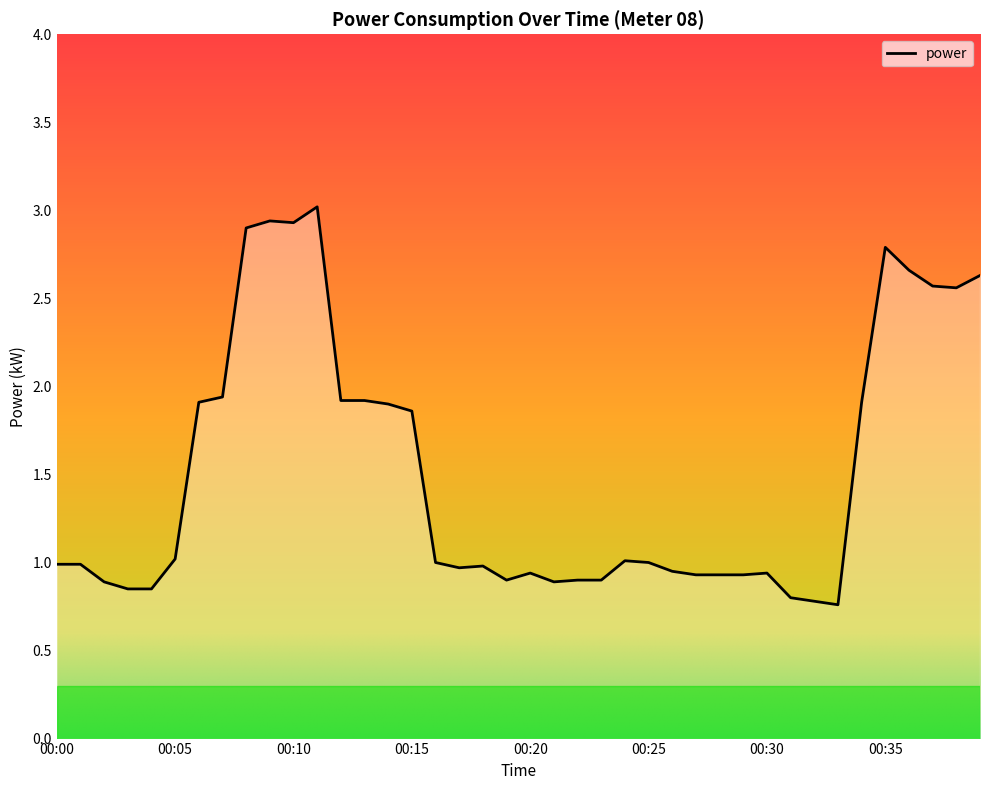

Does the chart display data point markers on the line(s)?

No